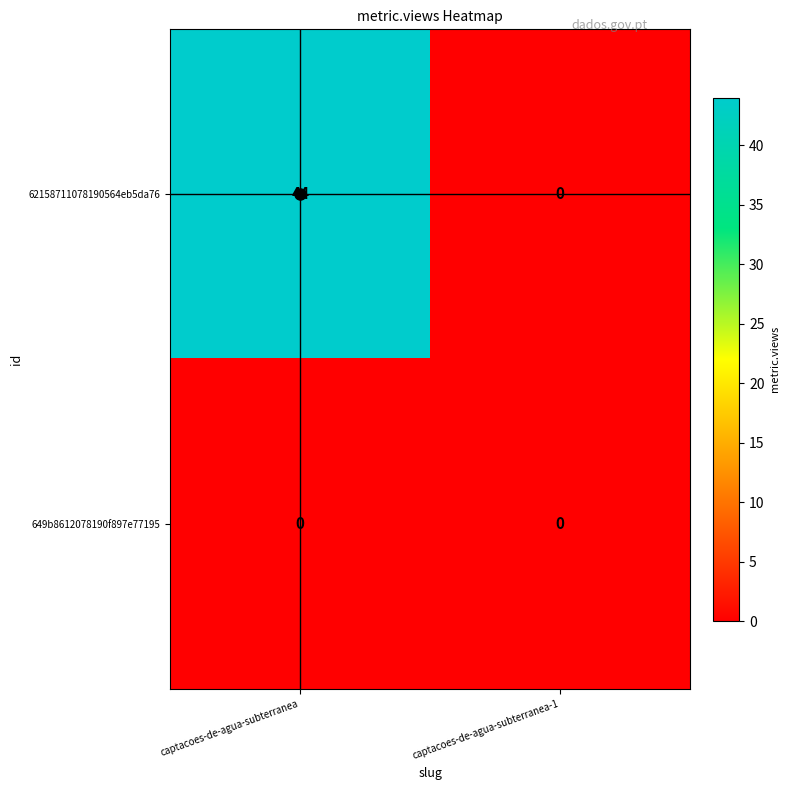

At which category is the sum across all series the highest?

captacoes-de-agua-subterranea